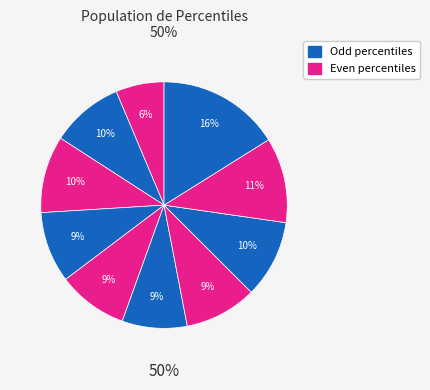

To the nearest percent, what percentage of the pie is pct85?

11%